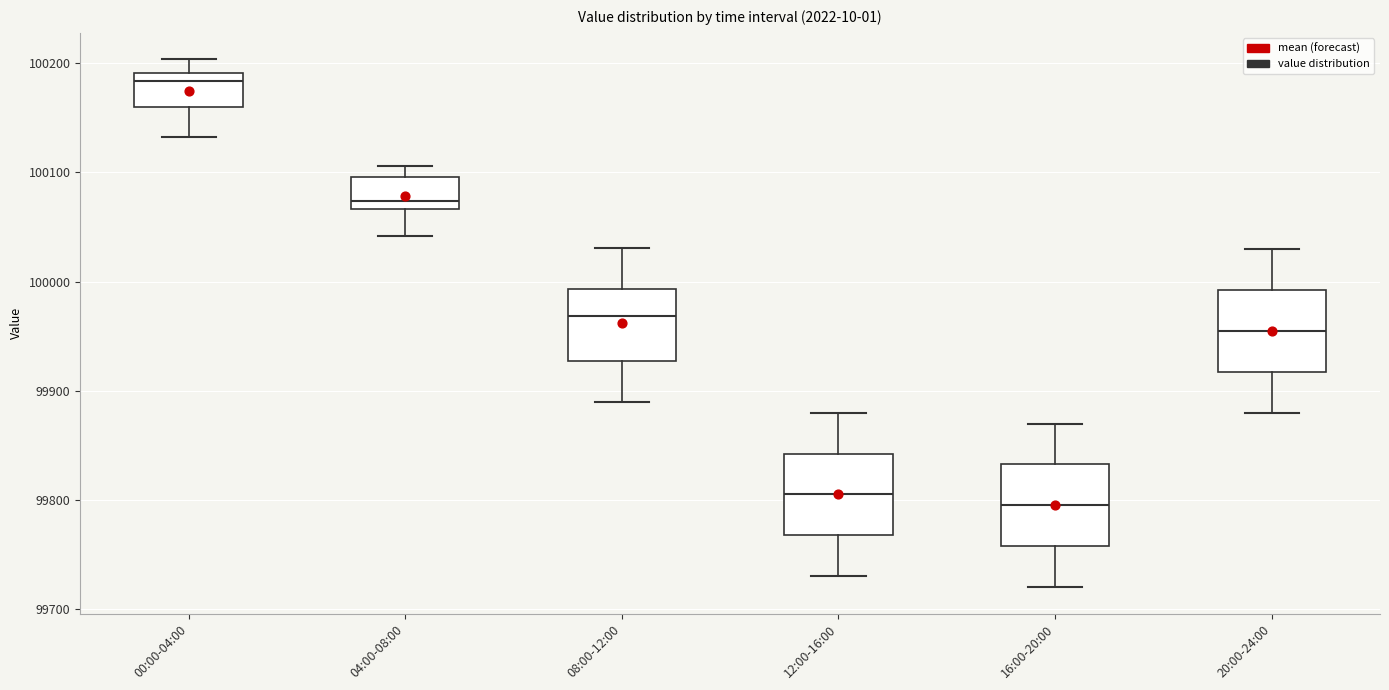

Which box has the lowest median line?

16:00-20:00